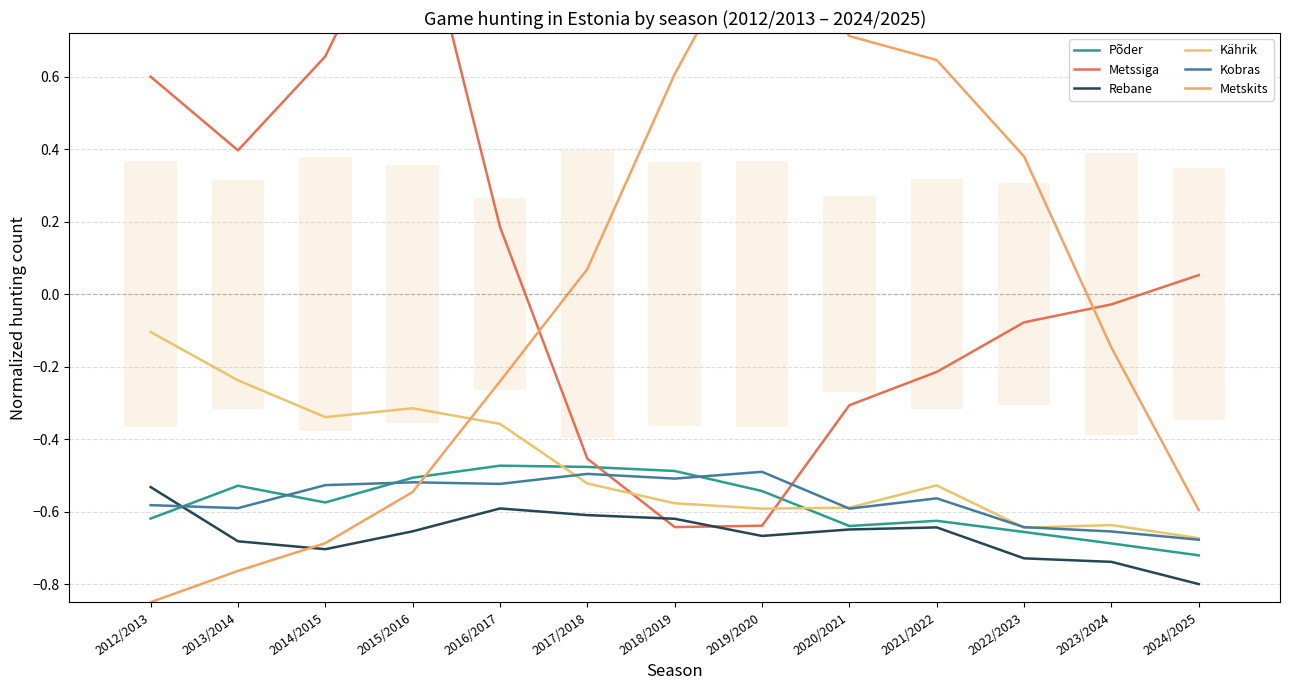

What is the label of the 2nd point from the right?

2023/2024